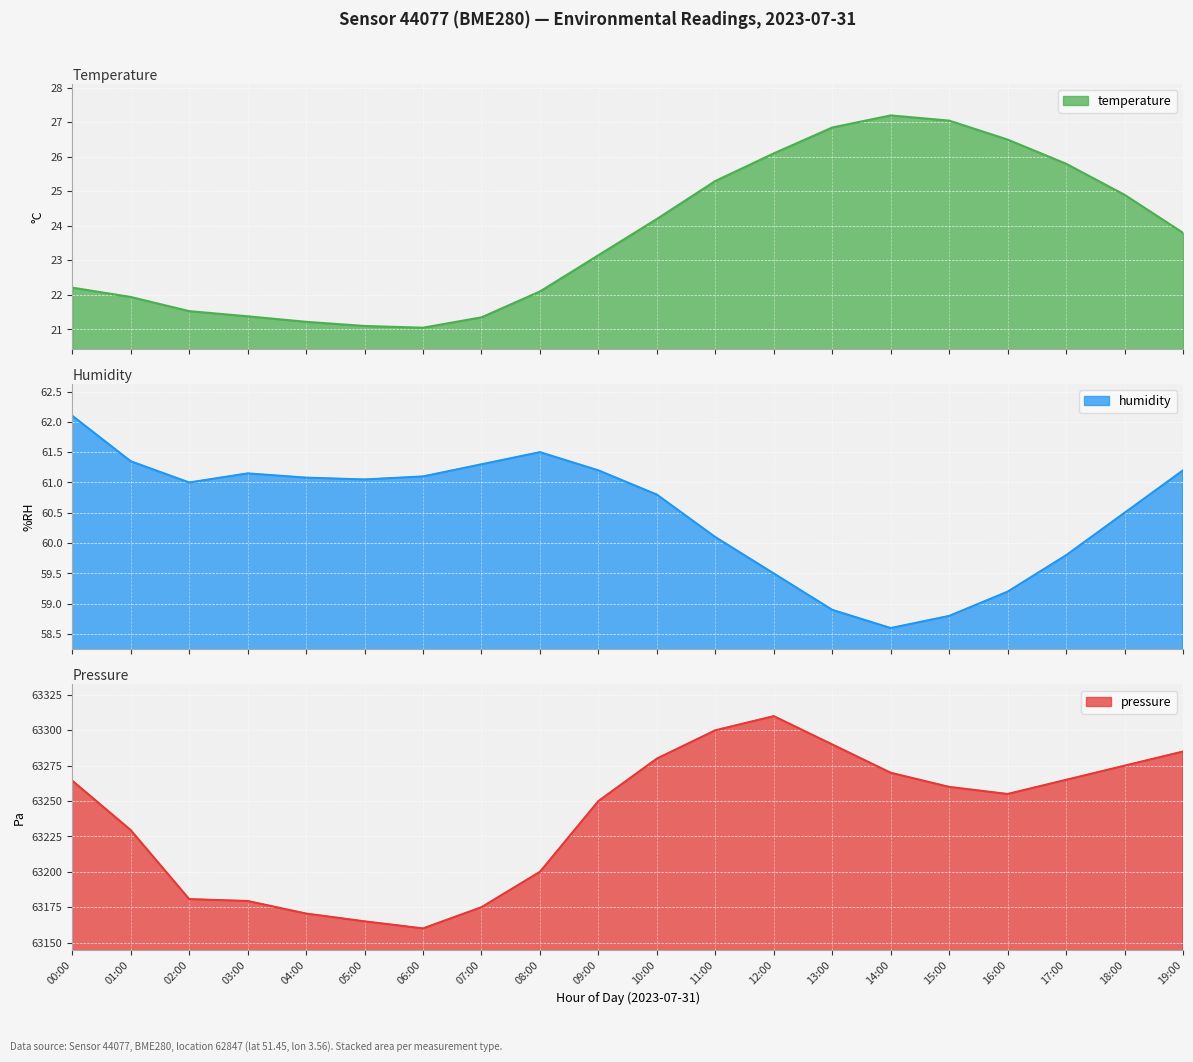

What is the label of the 11th point from the left?

10:00